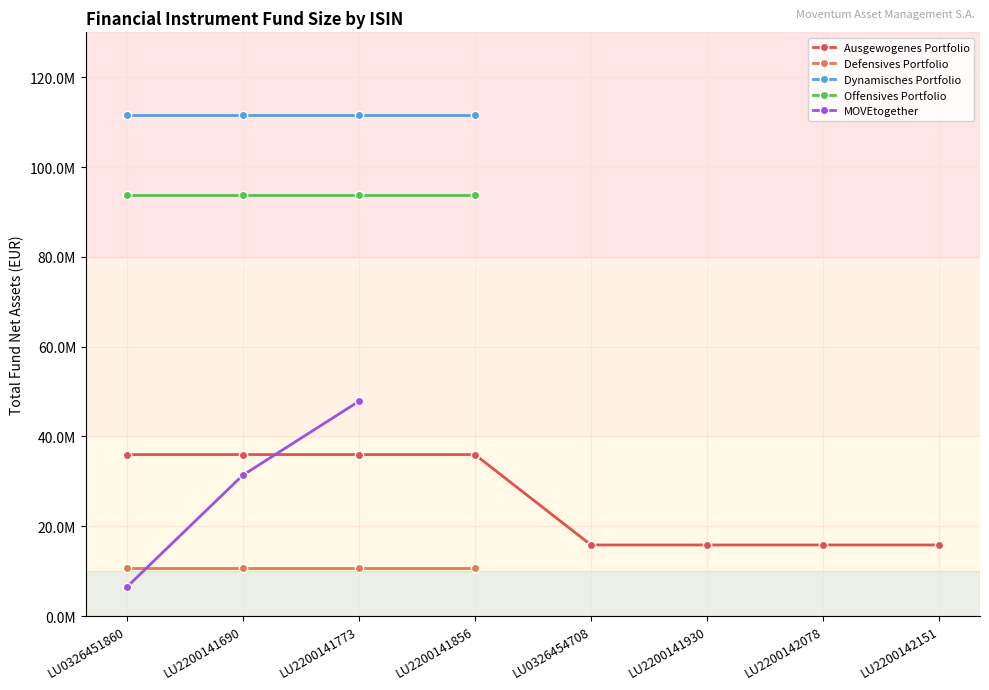

List the series in order of their peak value, lowest first.

Defensives Portfolio, Ausgewogenes Portfolio, MOVEtogether, Offensives Portfolio, Dynamisches Portfolio